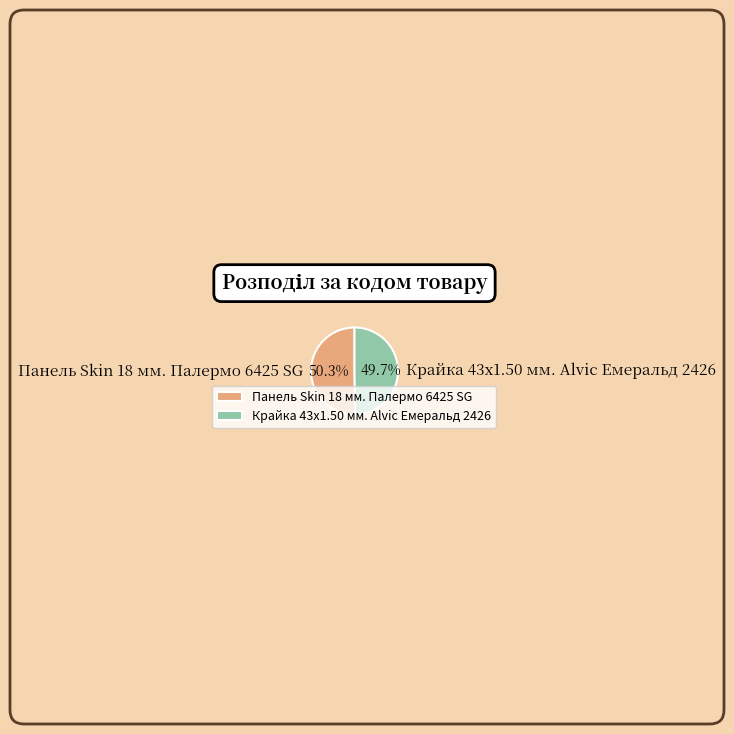

Rank the categories by value from lowest to highest.

Крайка 43x1.50 мм. Alvic Емеральд 2426, Панель Skin 18 мм. Палермо 6425 SG